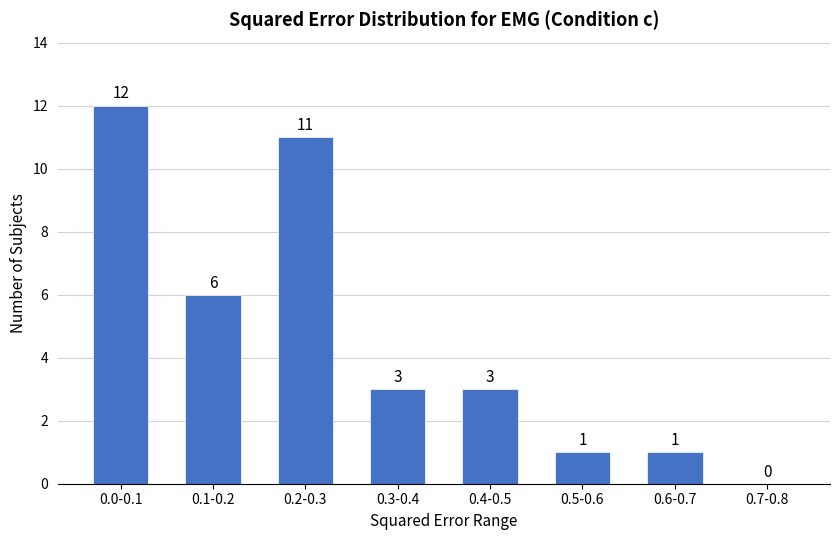

Reading left to right, what are all the values shown in this chart?

0.0-0.1=12	0.1-0.2=6	0.2-0.3=11	0.3-0.4=3	0.4-0.5=3	0.5-0.6=1	0.6-0.7=1	0.7-0.8=0